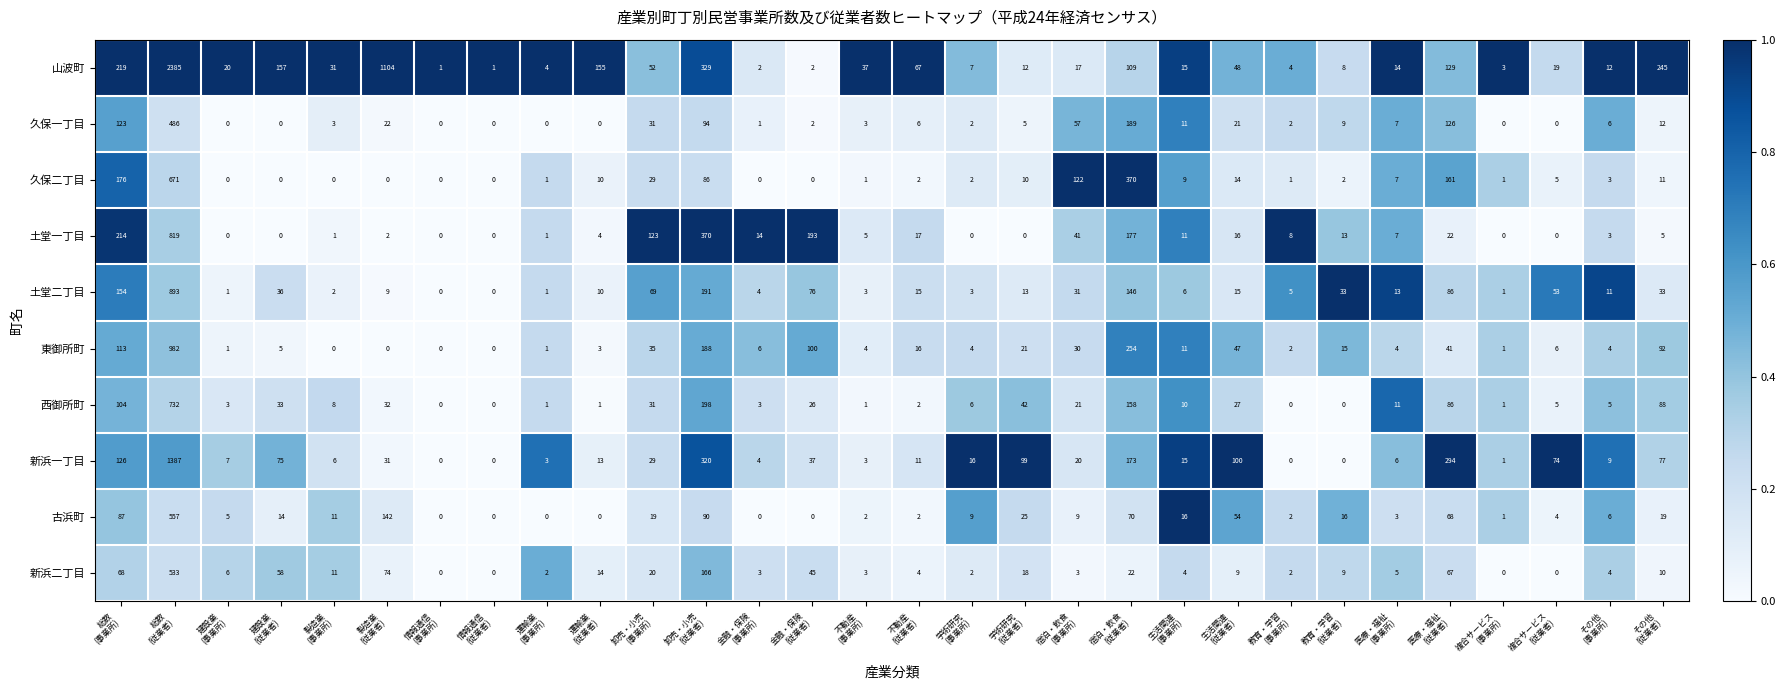

Which series has the largest total across all categories?

山波町